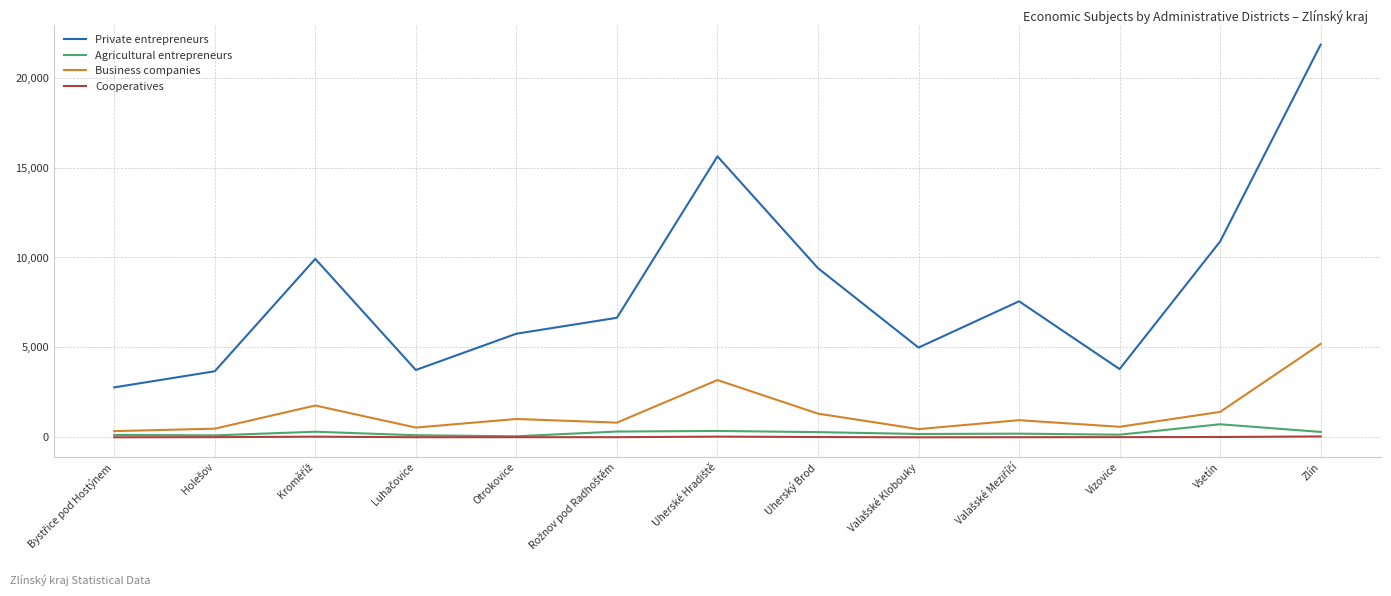

Which series has the widest spread of values?

Private entrepreneurs